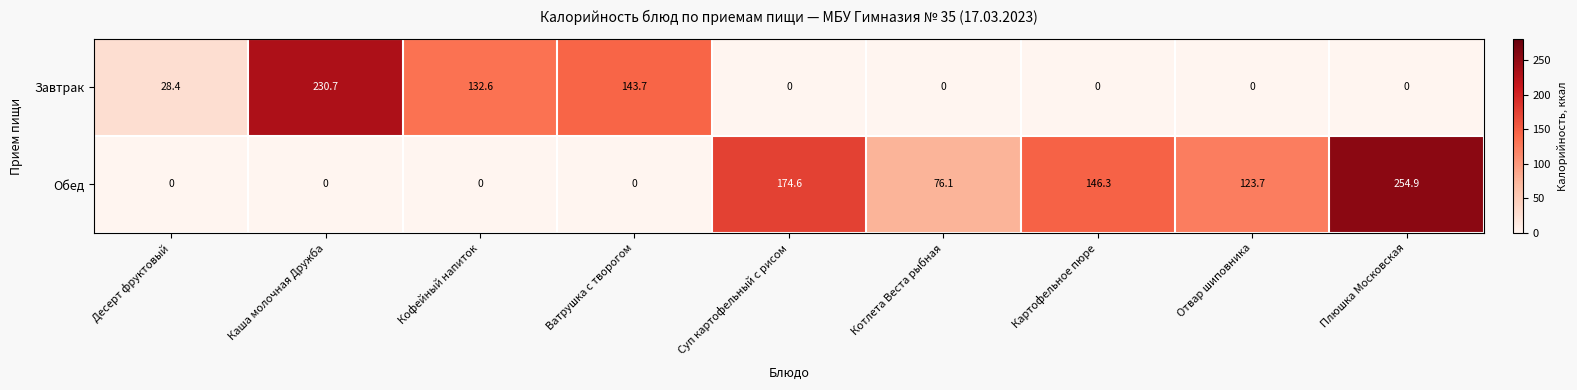

What is the sum of all Обед values?

775.6